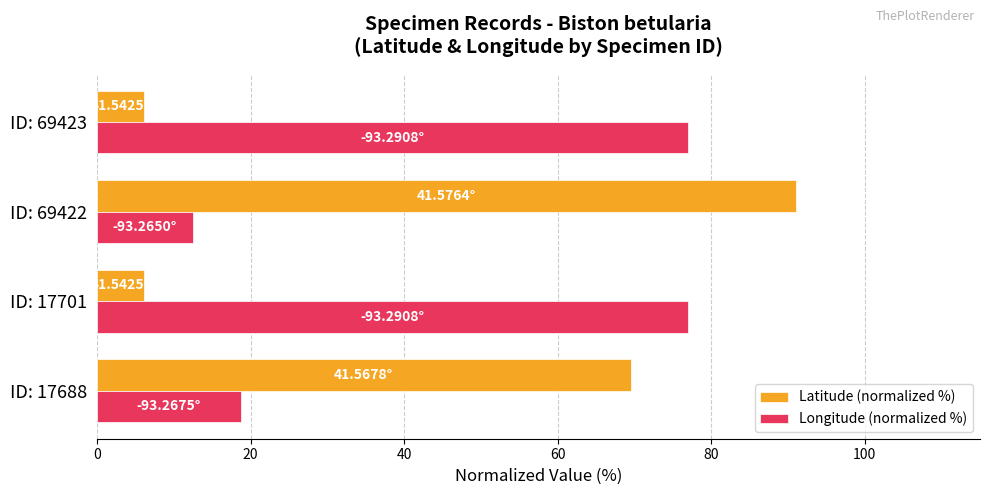

At ID: 17688, list the series in order from smallest to largest.

Longitude (normalized %), Latitude (normalized %)